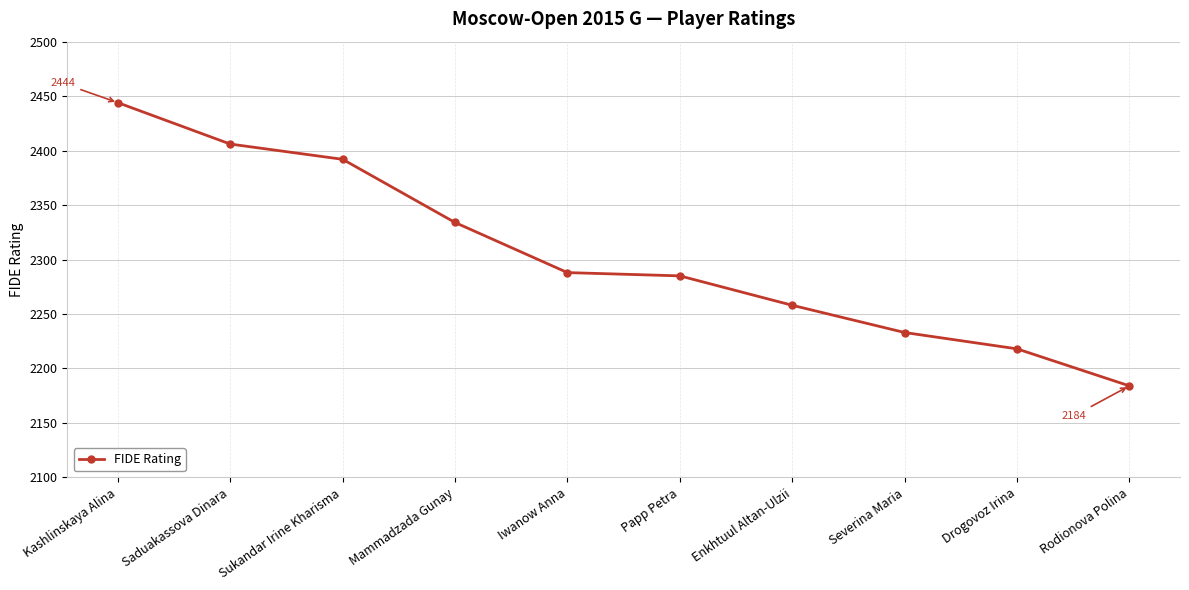

The value at Saduakassova Dinara is 2406. True or false?

True